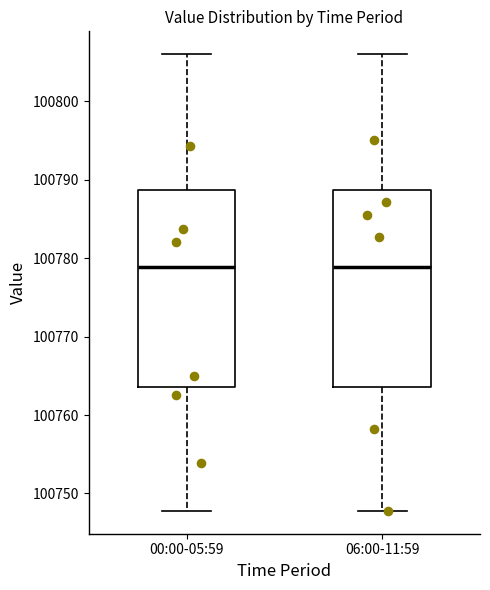

Where does the upper whisker of the box for 06:00-11:59 end on the y-axis? The values are not printed on the chart, so give them approximately, as read against the axis.

100806